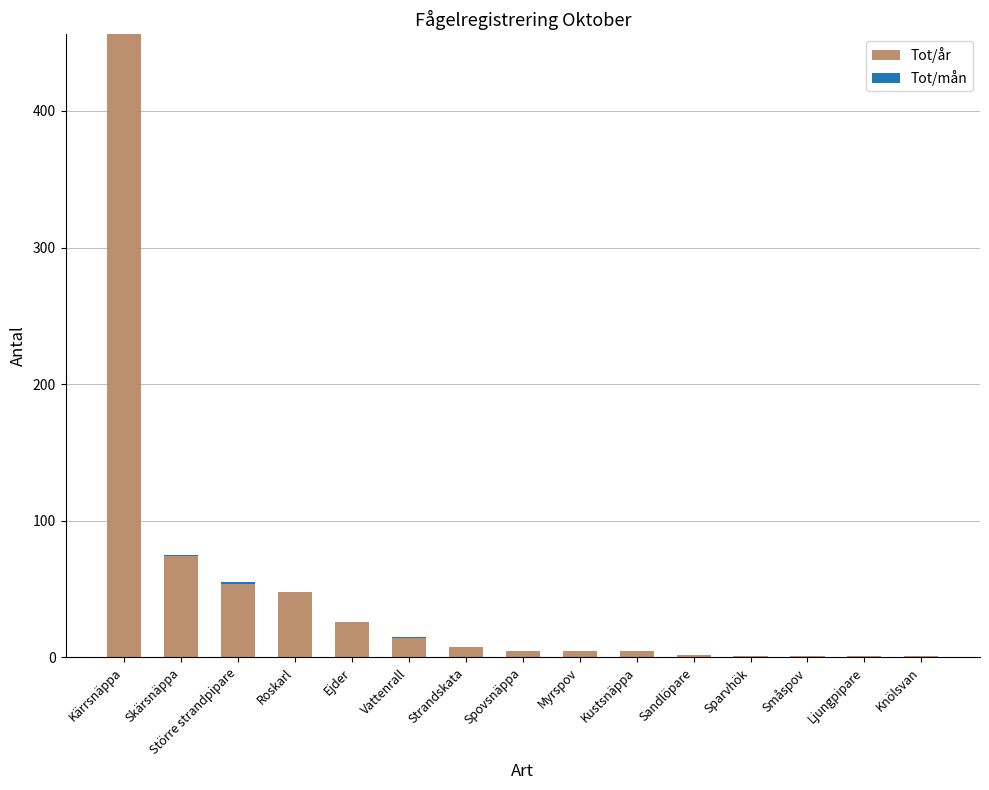

At which label is Tot/år closest to 228?

Skärsnäppa